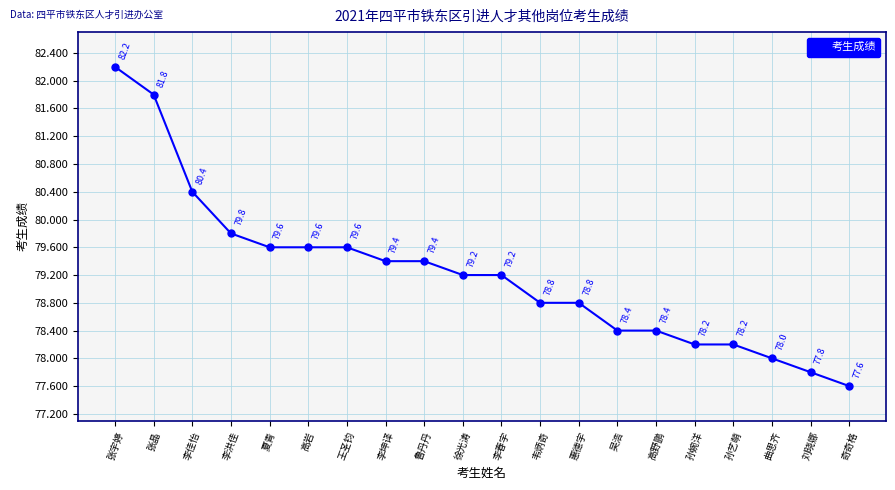

Reading left to right, what are all the values shown in this chart?

82.2	81.8	80.4	79.8	79.6	79.6	79.6	79.4	79.4	79.2	79.2	78.8	78.8	78.4	78.4	78.2	78.2	78.0	77.8	77.6